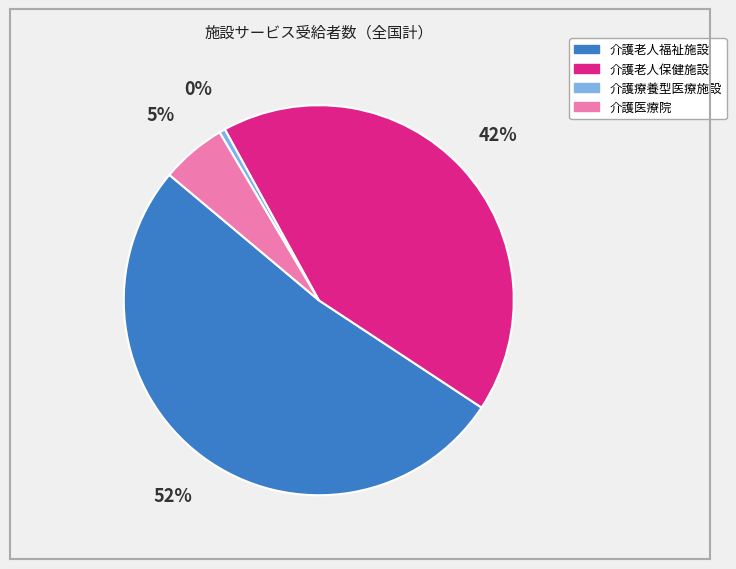

Is 介護老人福祉施設 the majority of the pie?

Yes